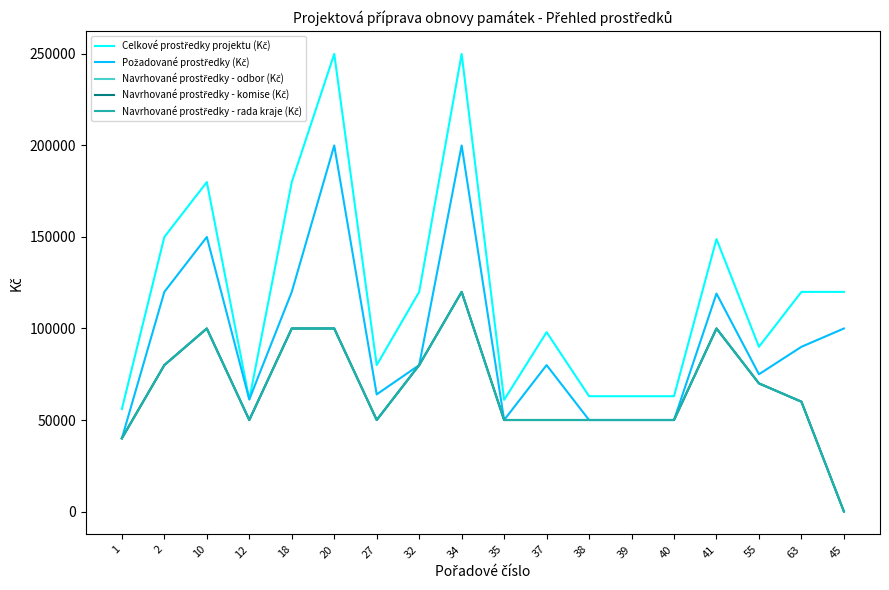

How many lines are shown in the chart?

5